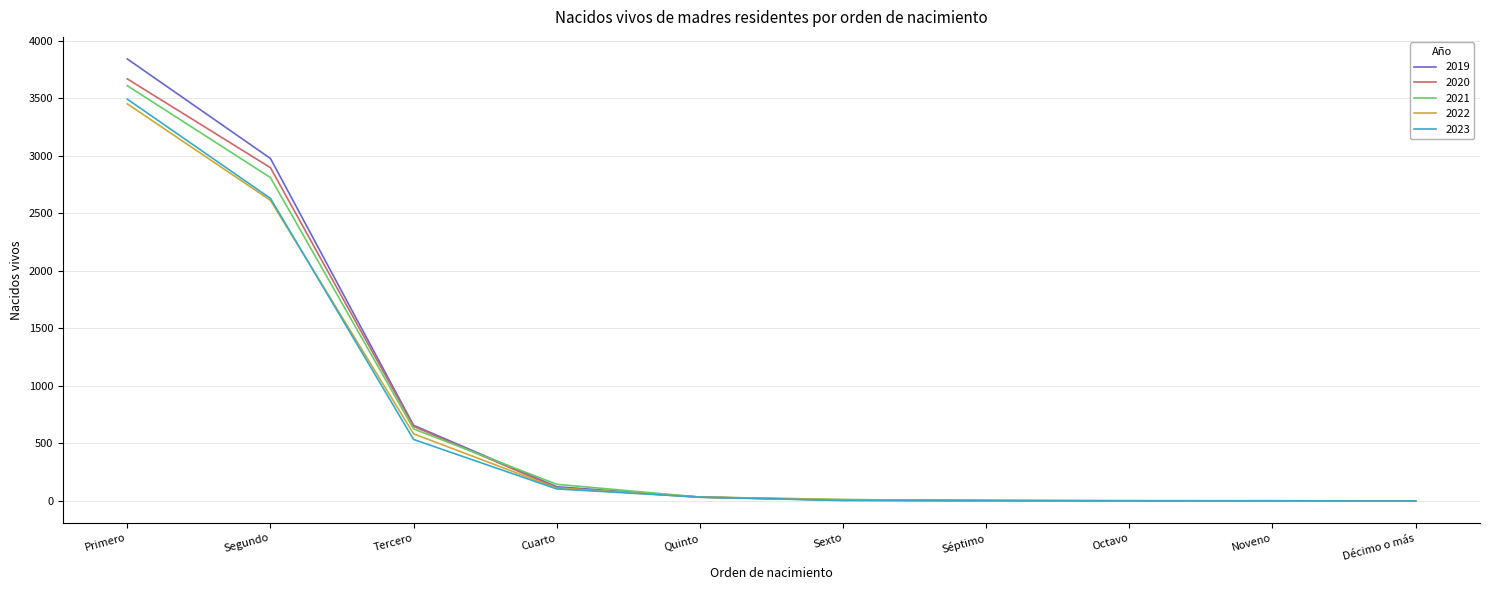

What is the total value across all series at Segundo?

13933